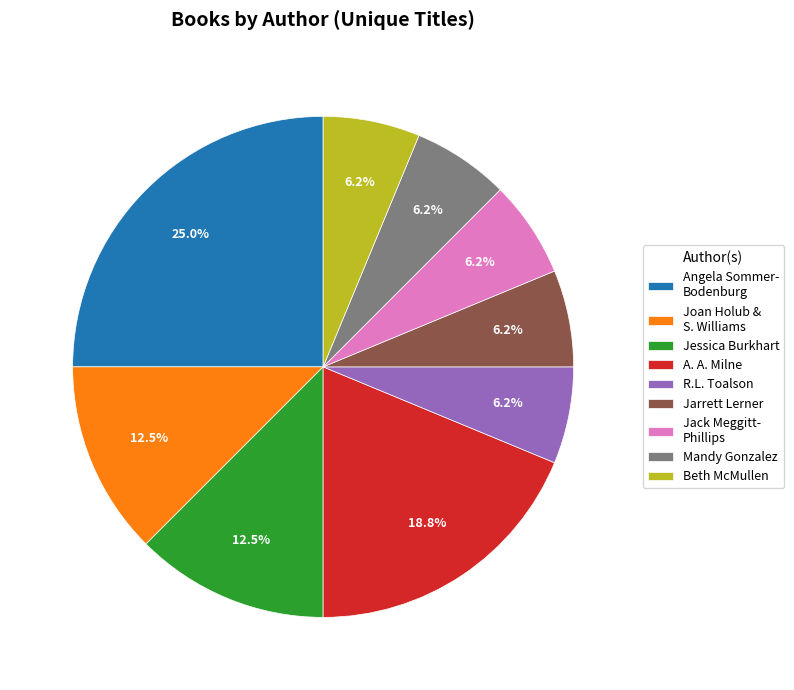

Which slice is the largest?

Angela Sommer- Bodenburg